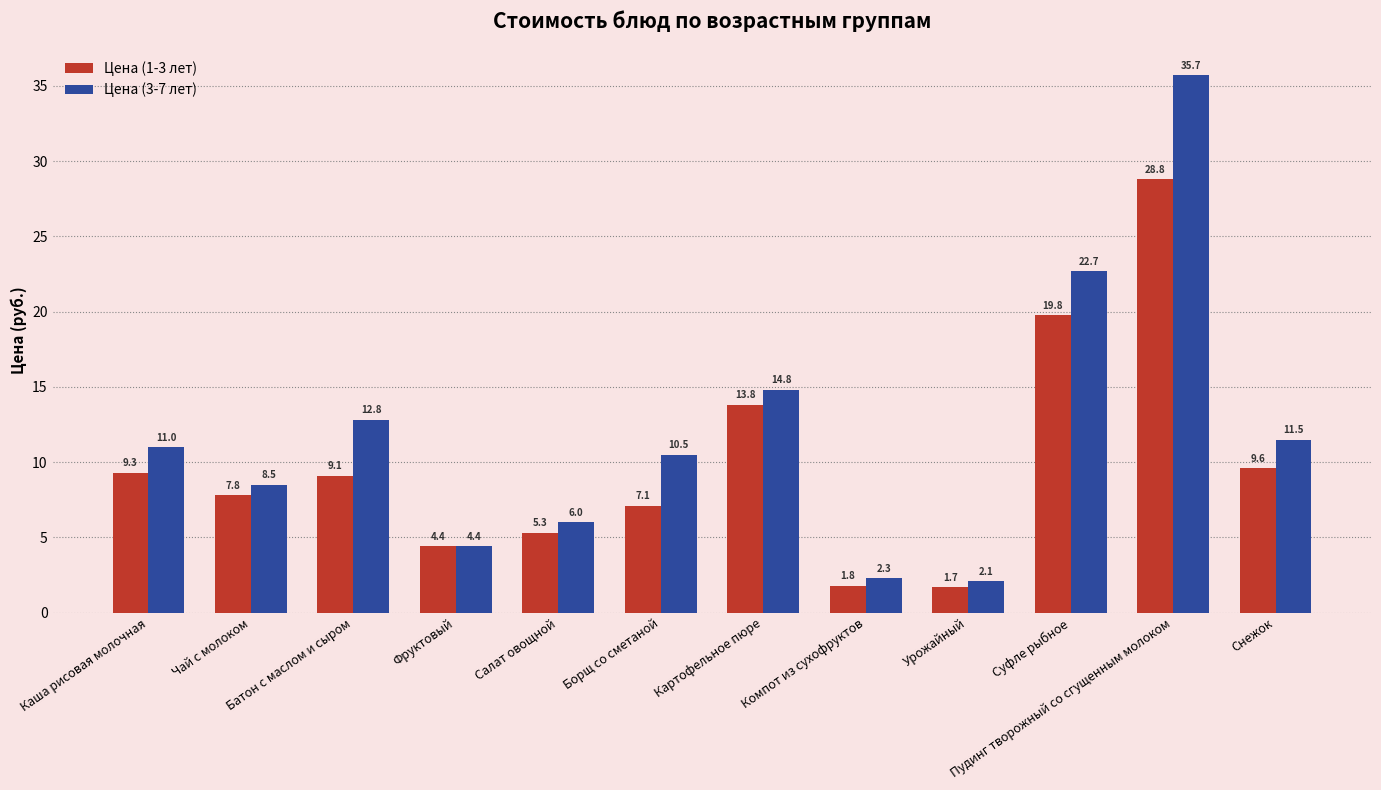

Which series has the widest spread of values?

Цена (3-7 лет)